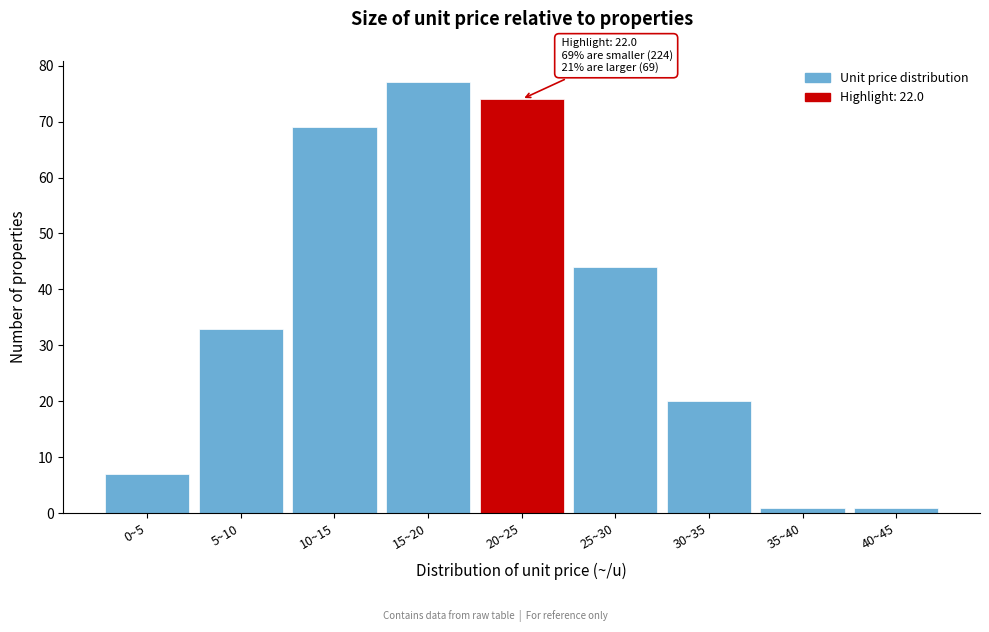

Reading left to right, what are all the values shown in this chart?

0~5=7	5~10=33	10~15=69	15~20=77	20~25=74	25~30=44	30~35=20	35~40=1	40~45=1